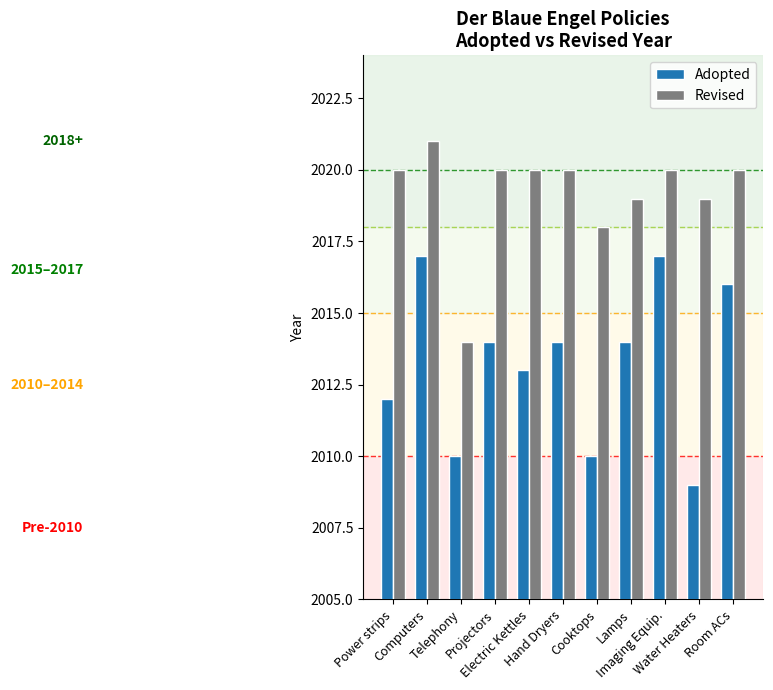

How many distinct data groups are displayed?

2